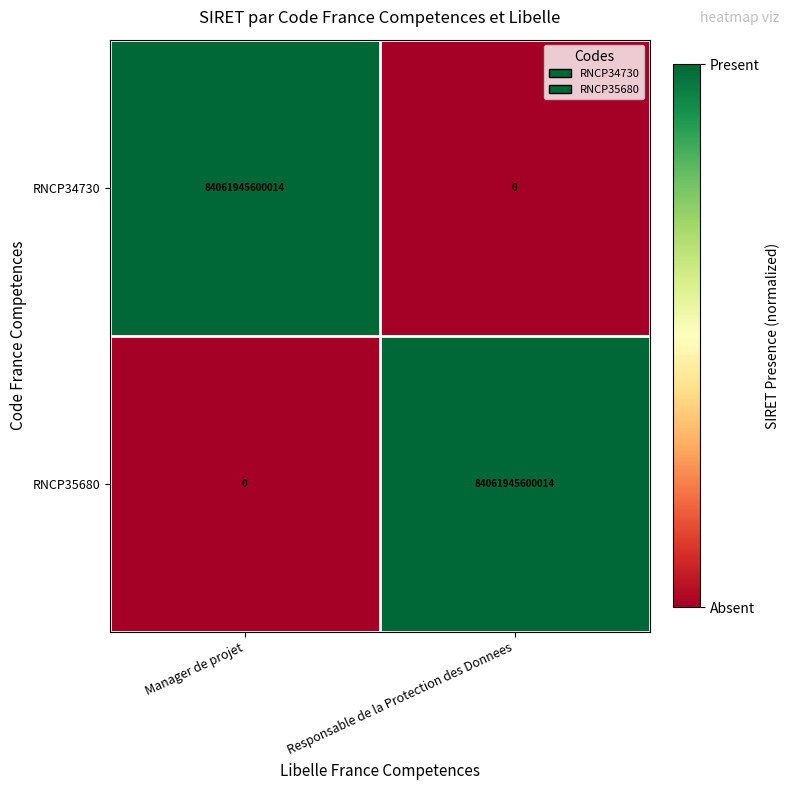

Where is RNCP35680 nearest to the value 42030972800007?

Manager de projet